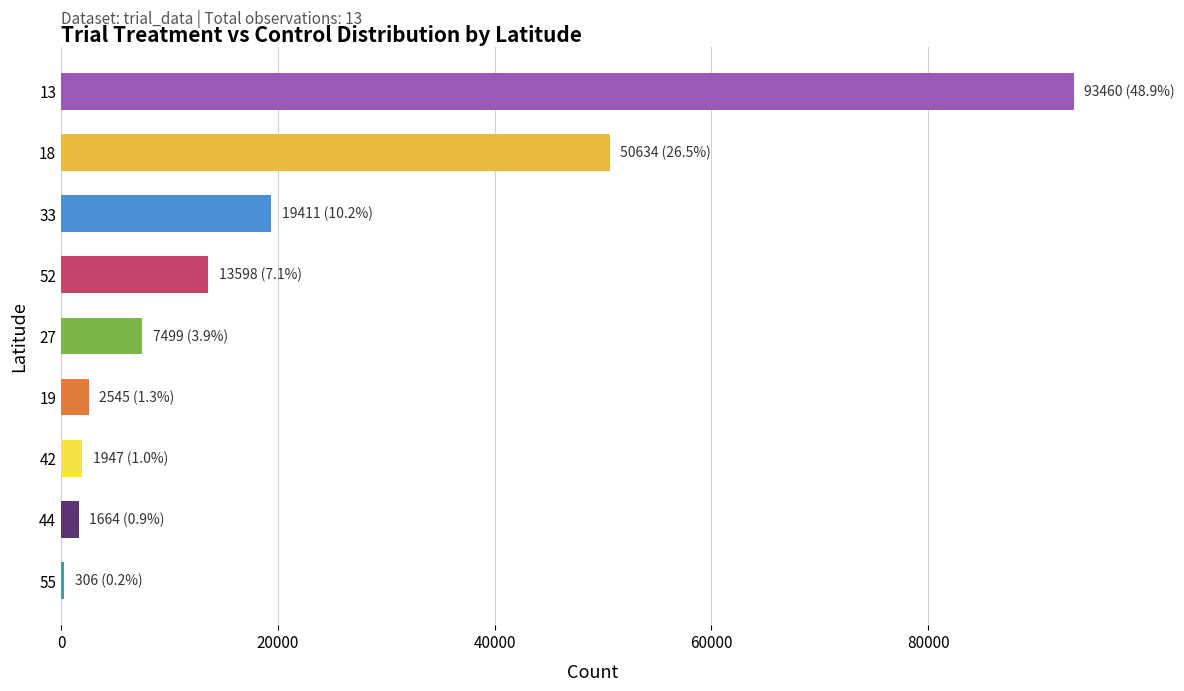

Count the number of data series in this chart.

1